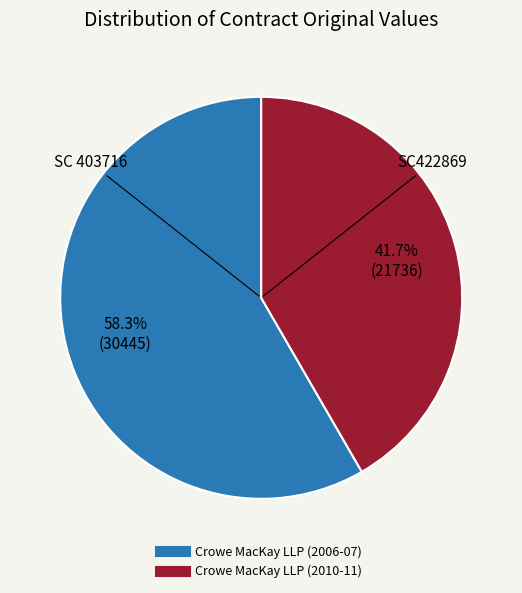

To the nearest percent, what is the average slice percentage?

50%